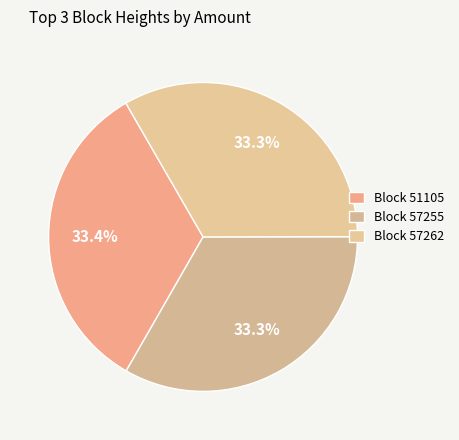

How many slices are in this pie chart?

3